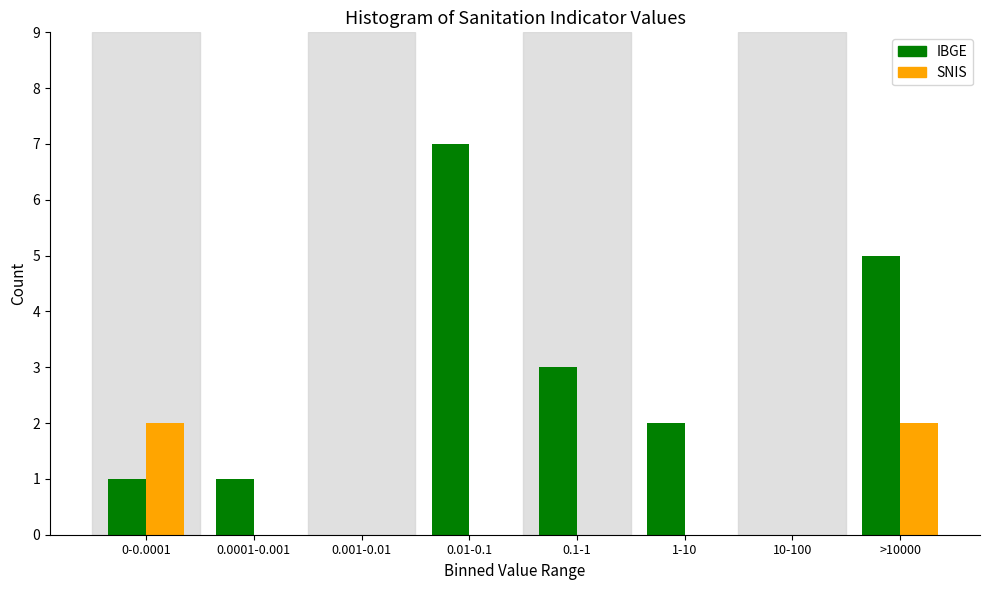

Reading right to left, what are all the values shown in this chart?

IBGE: >10000=5	10-100=0	1-10=2	0.1-1=3	0.01-0.1=7	0.001-0.01=0	0.0001-0.001=1	0-0.0001=1
SNIS: >10000=2	10-100=0	1-10=0	0.1-1=0	0.01-0.1=0	0.001-0.01=0	0.0001-0.001=0	0-0.0001=2